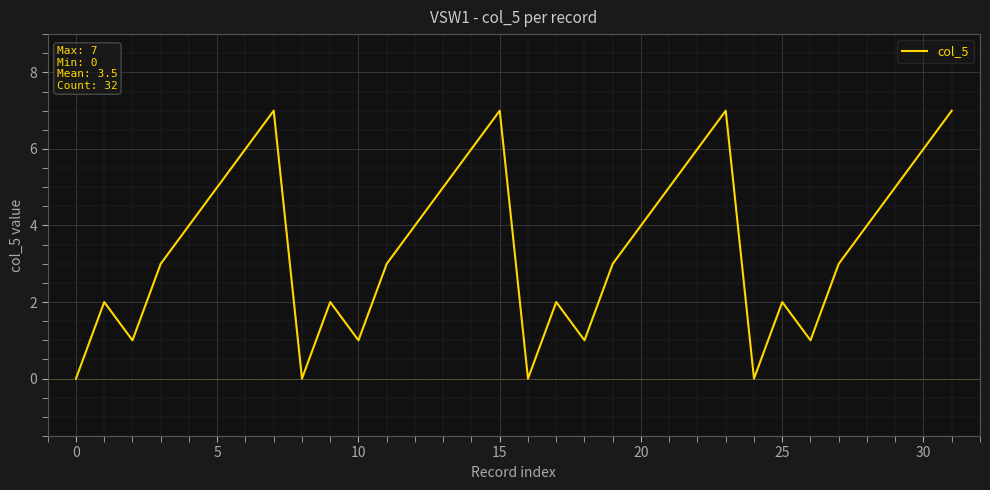

What is the greatest value displayed?

7